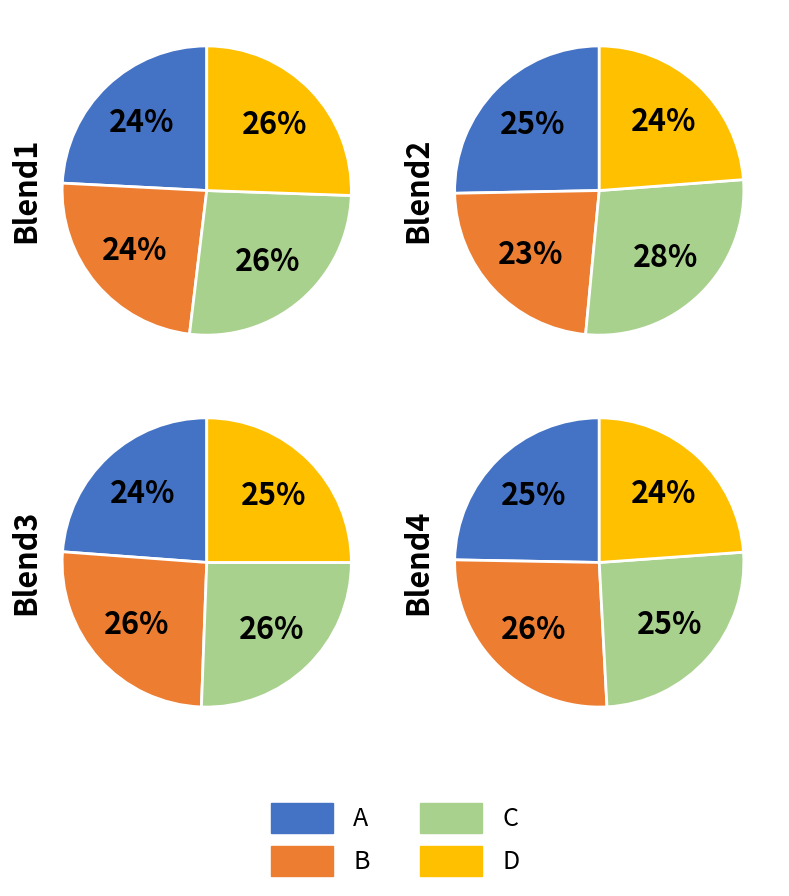

What portion of the pie excludes A?

75.8%